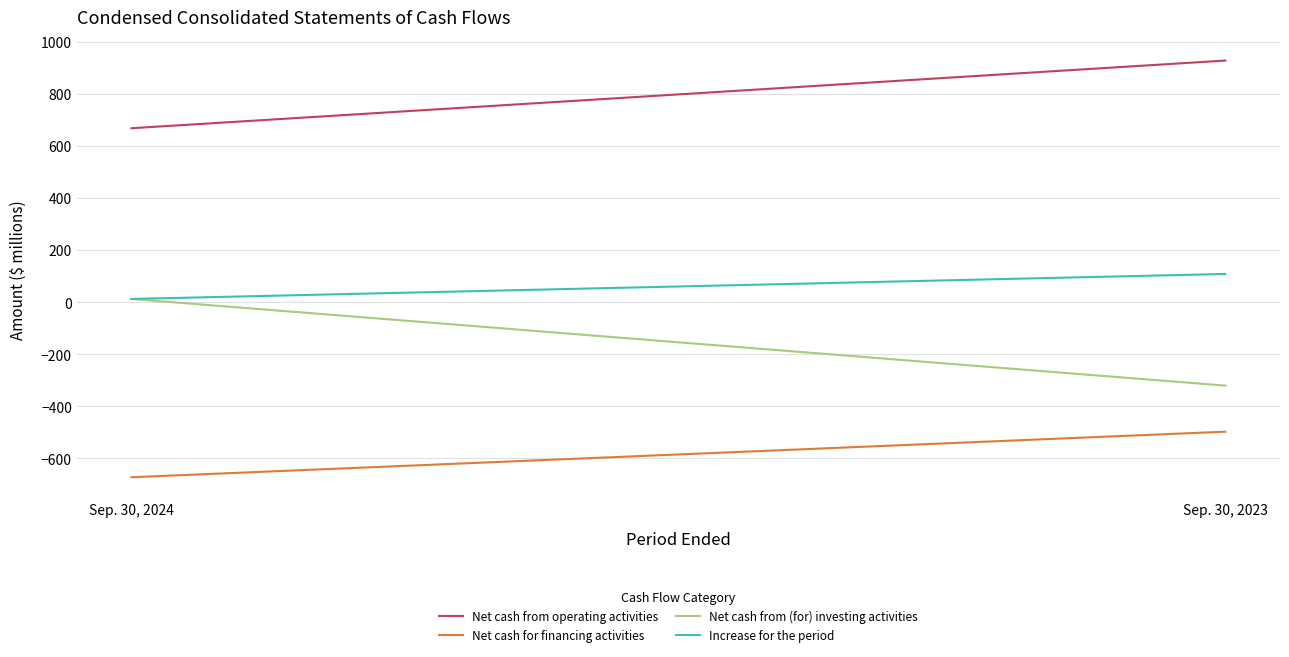

Does the chart display data point markers on the line(s)?

No